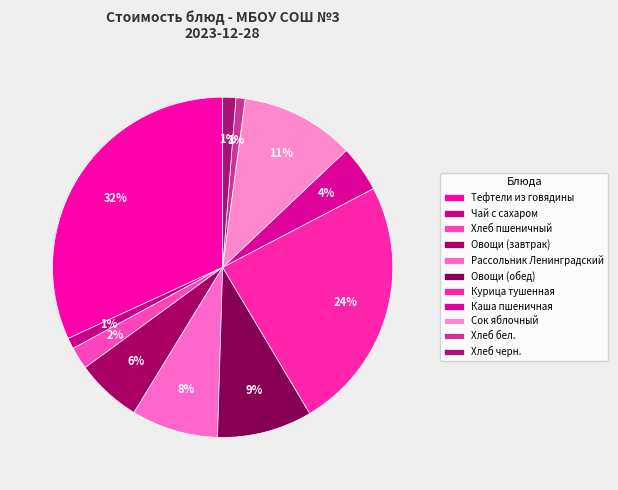

How many slices are in this pie chart?

11